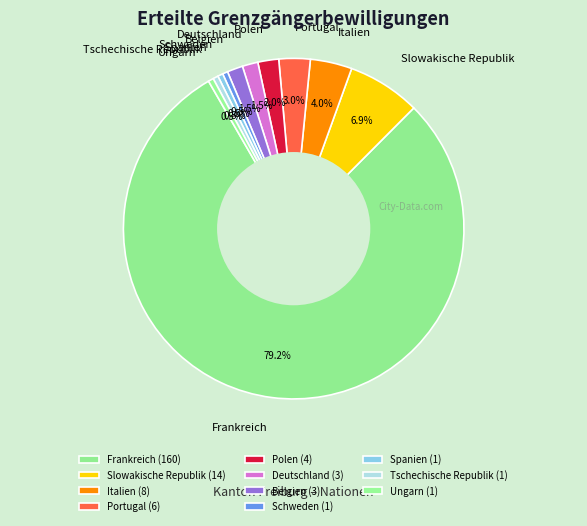

Does Frankreich account for over 50% of the chart?

Yes